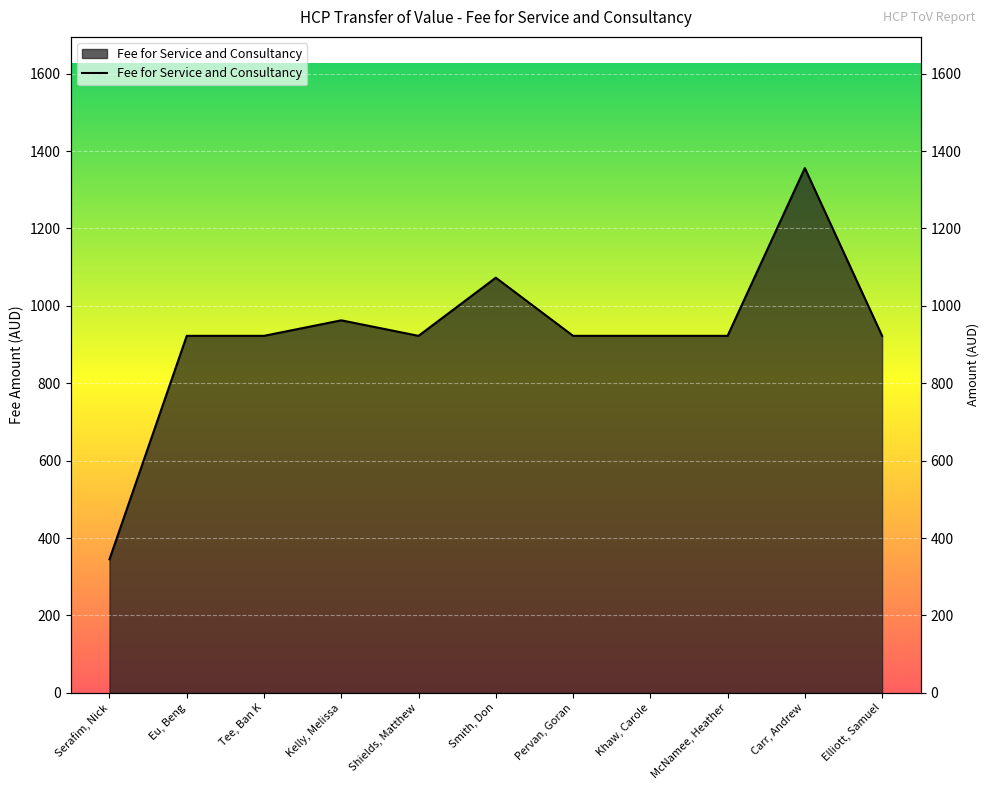

What is the value of the 11th point from the left?

922.5